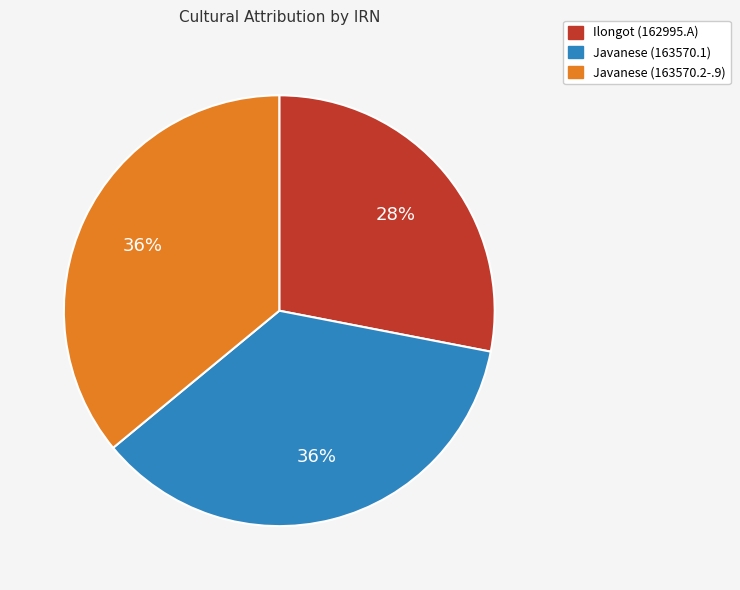

How many segments does this pie chart have?

3